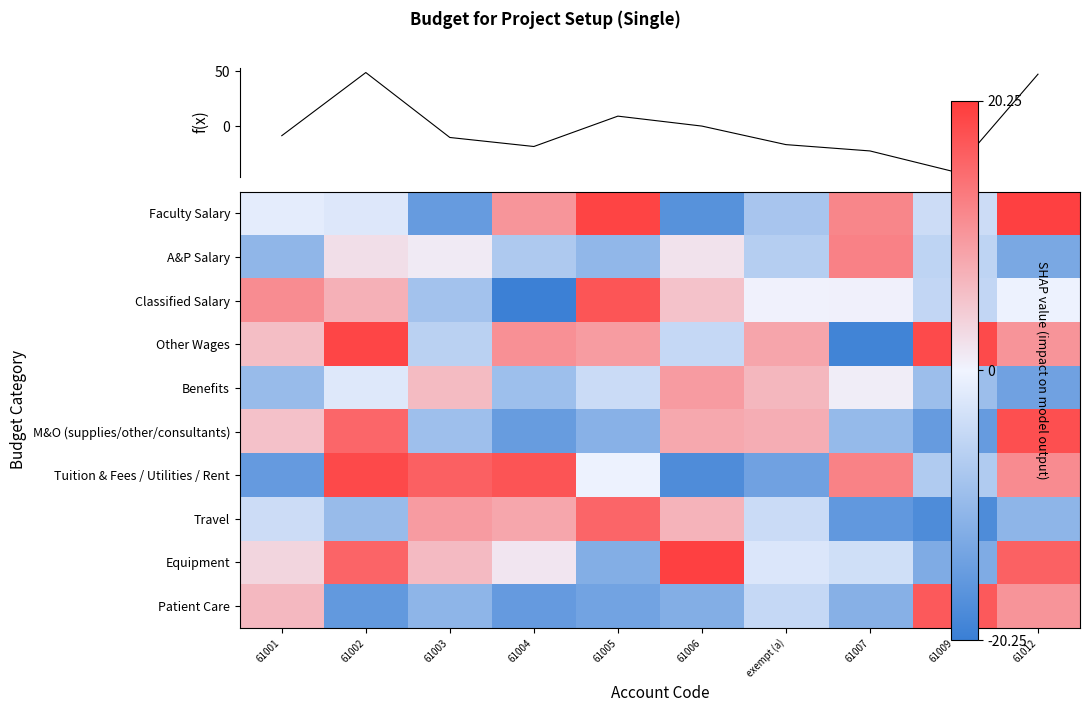

At 61009, list the series in order from smallest to largest.

f(x), Travel, M&O (supplies/other/consultants), Equipment, Benefits, Tuition & Fees / Utilities / Rent, A&P Salary, Classified Salary, Faculty Salary, Patient Care, Other Wages